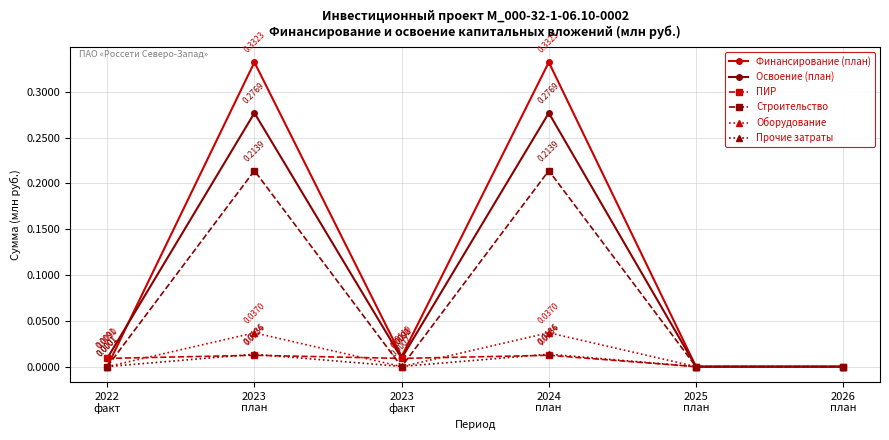

Is the value of Строительство at 2026
план greater than the value of Оборудование at 2023
план?

No